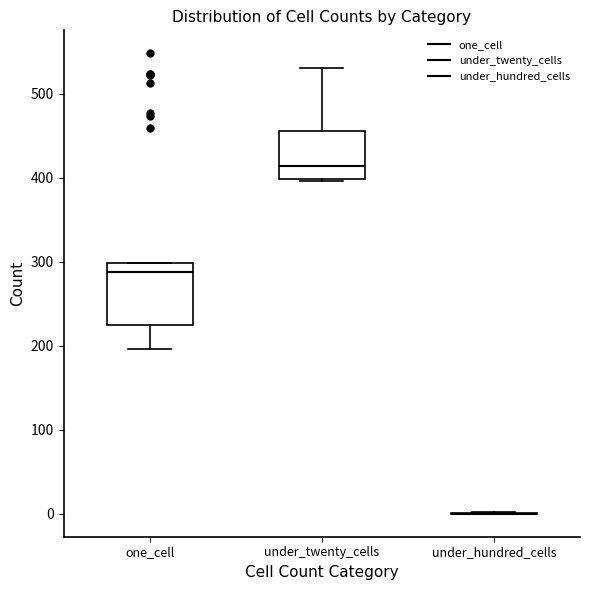

Reading left to right, read every box against the y-axis: the position of its median line, the range the box covers, and the ends of its whiskers. The values are not printed on the chart, so give them approximately, as read against the axis.

one_cell: median 290, box 220 to 300, whiskers 200 to 300
under_twenty_cells: median 410, box 400 to 460, whiskers 400 to 530
under_hundred_cells: box collapsed to a line at 0, whiskers 0 to 0